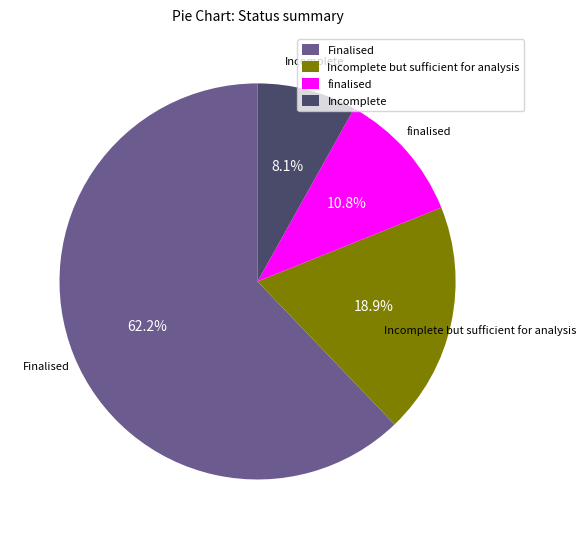

To the nearest percent, what portion does Incomplete but sufficient for analysis represent?

19%